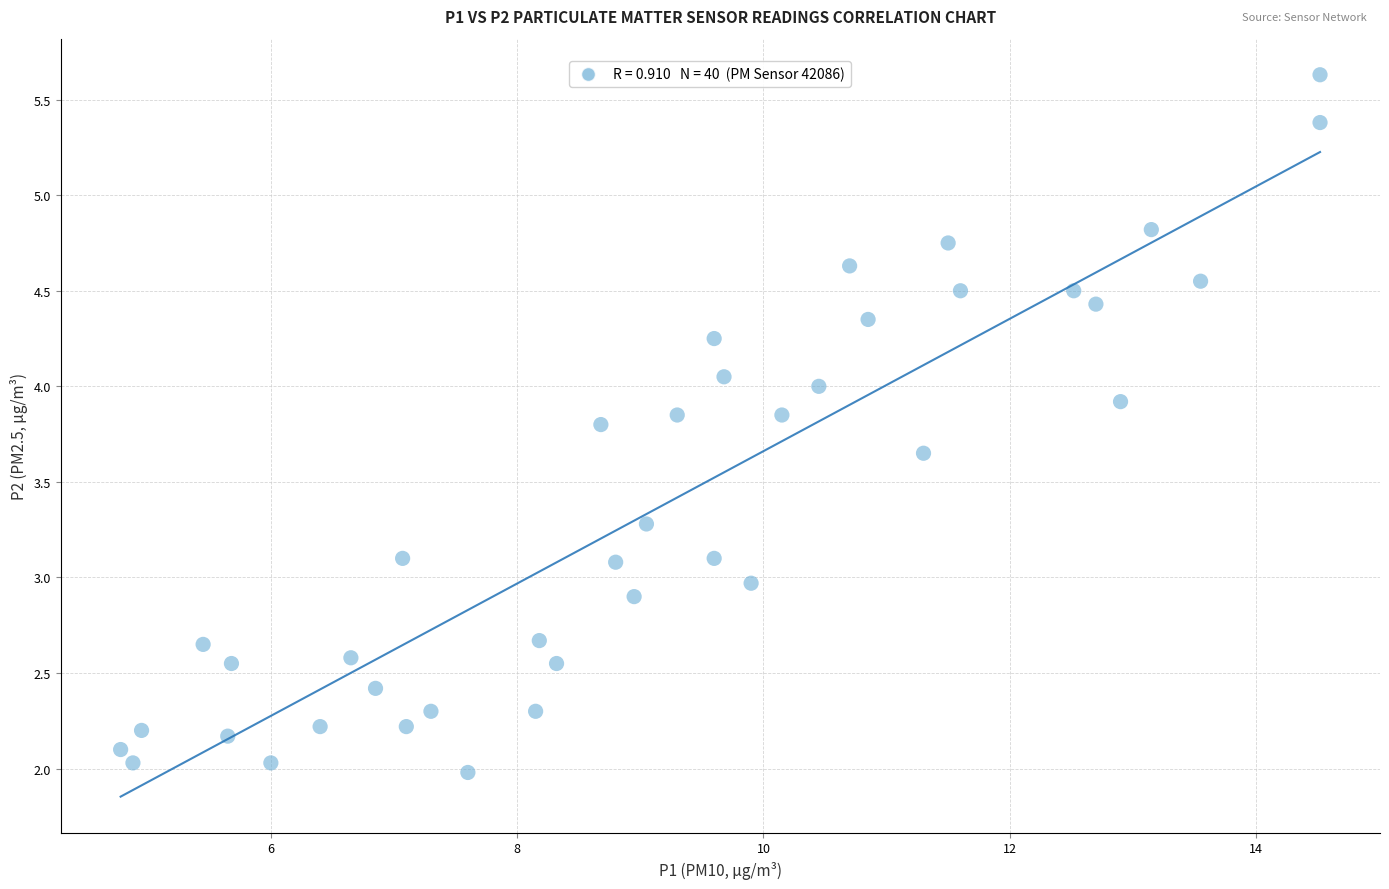

What is the range of X values (max minus min)?

9.7